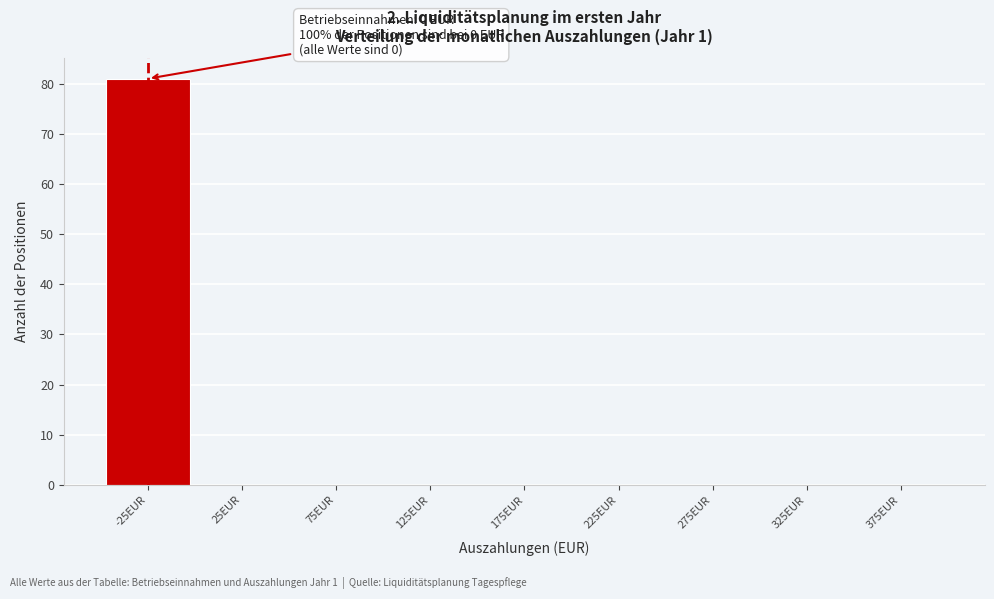

Reading left to right, list all the values displayed in this chart.

-25EUR=81	25EUR=0	75EUR=0	125EUR=0	175EUR=0	225EUR=0	275EUR=0	325EUR=0	375EUR=0